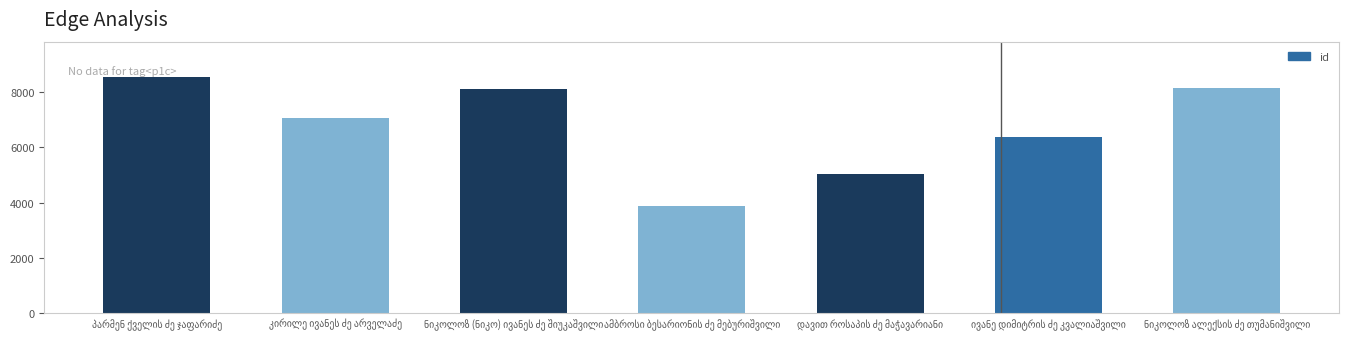

What is the minimum value shown in the chart?

3889